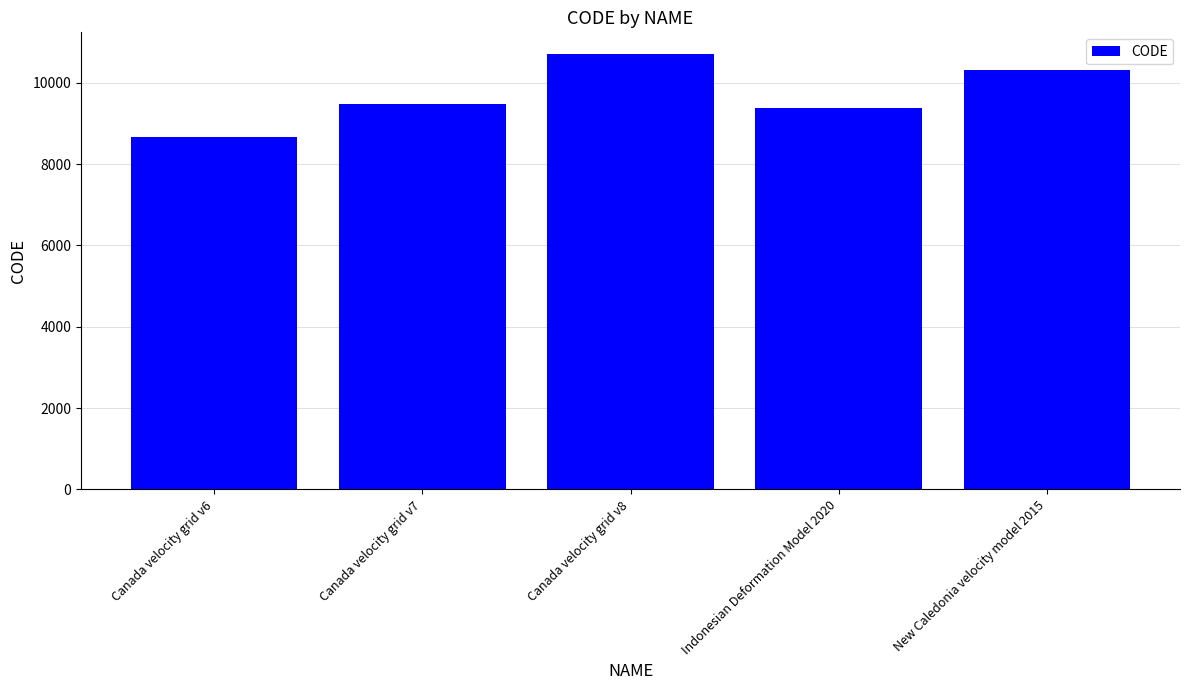

What is the difference between the maximum and minimum values?

2031